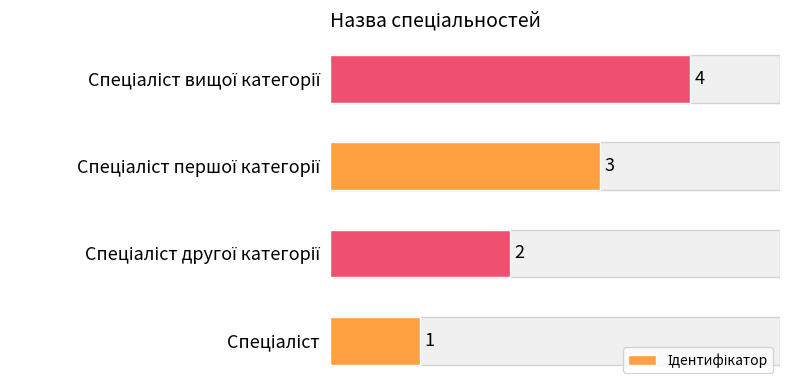

Count the values in the range 2 to 4.

3